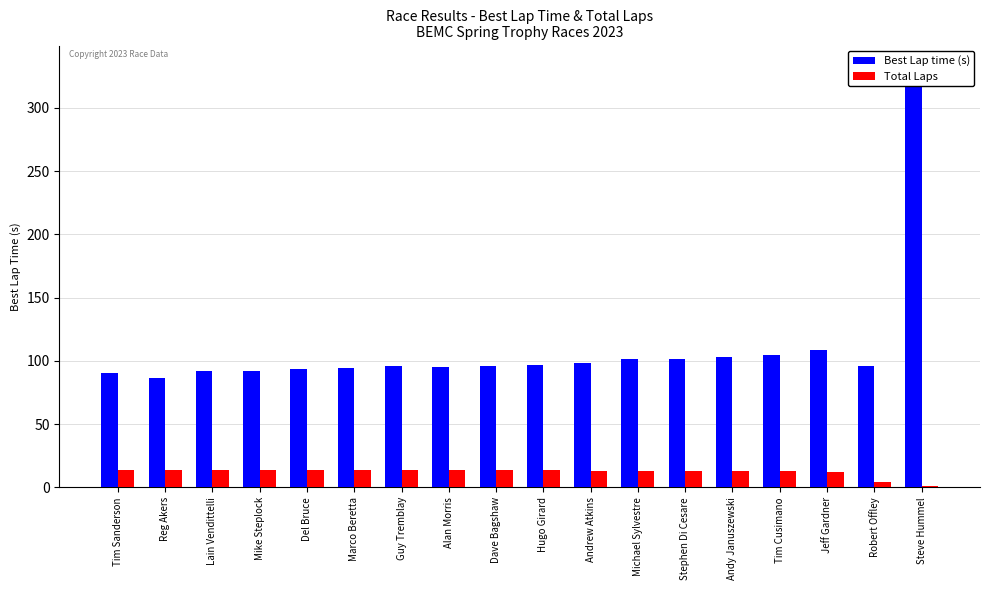

The Total Laps series shows 1.0 at Steve Hummel. True or false?

True